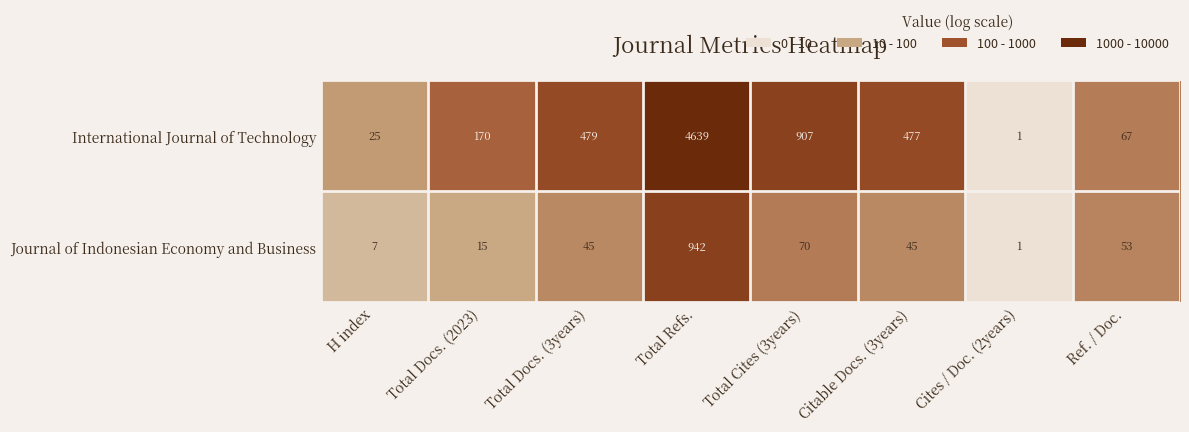

At which label is Journal of Indonesian Economy and Business closest to 471?

Total Cites (3years)